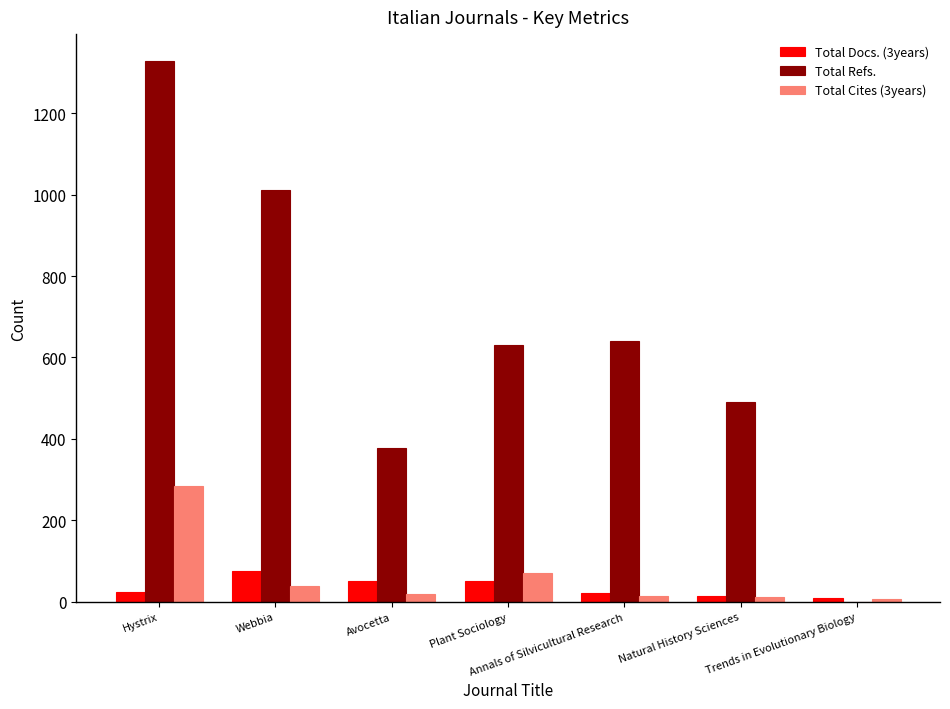

What is the sum of all Total Refs. values?

4479